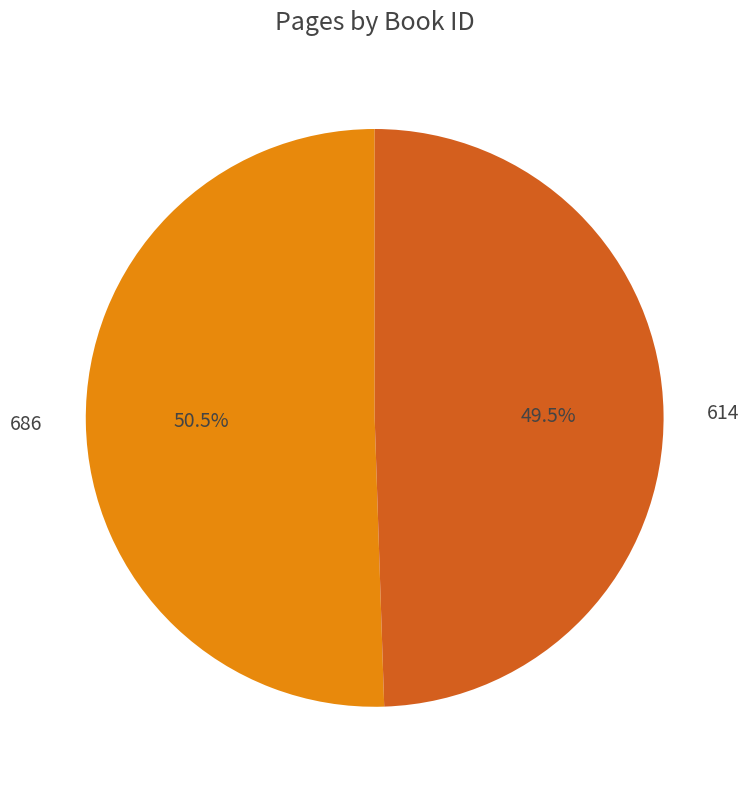

Which has a higher value, 614 or 686?

686